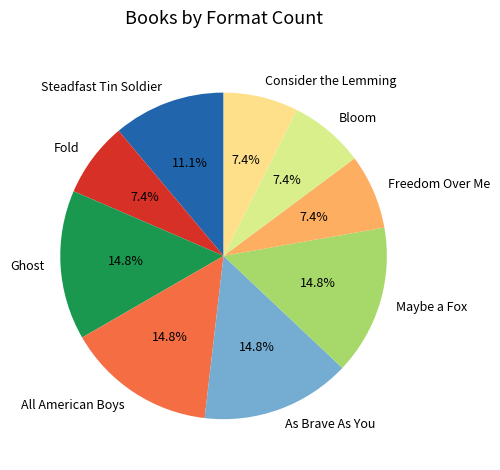

Does Maybe a Fox represent more than half of the total?

No